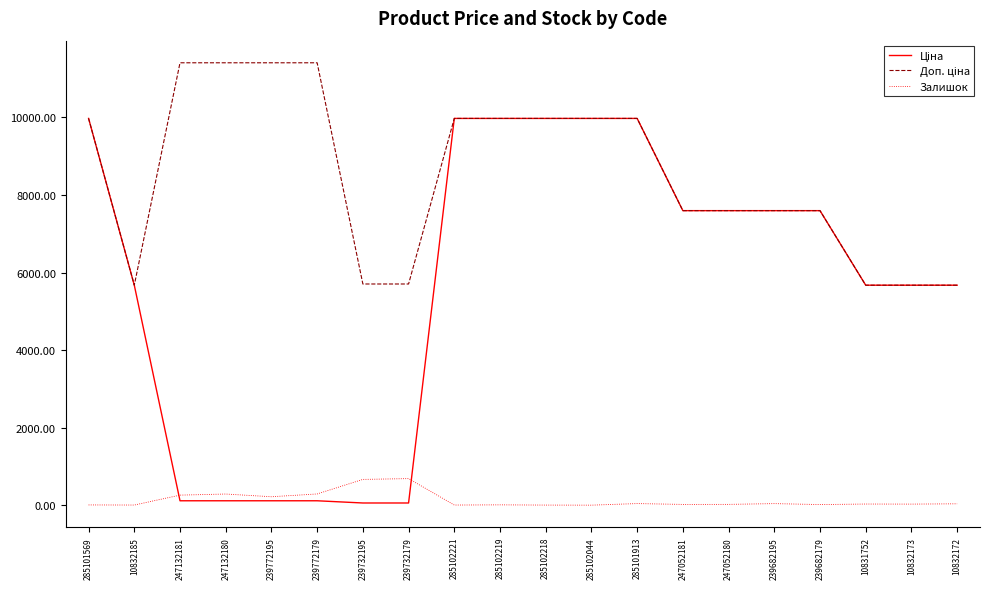

The Залишок series shows 41.0 at 239682195. True or false?

True